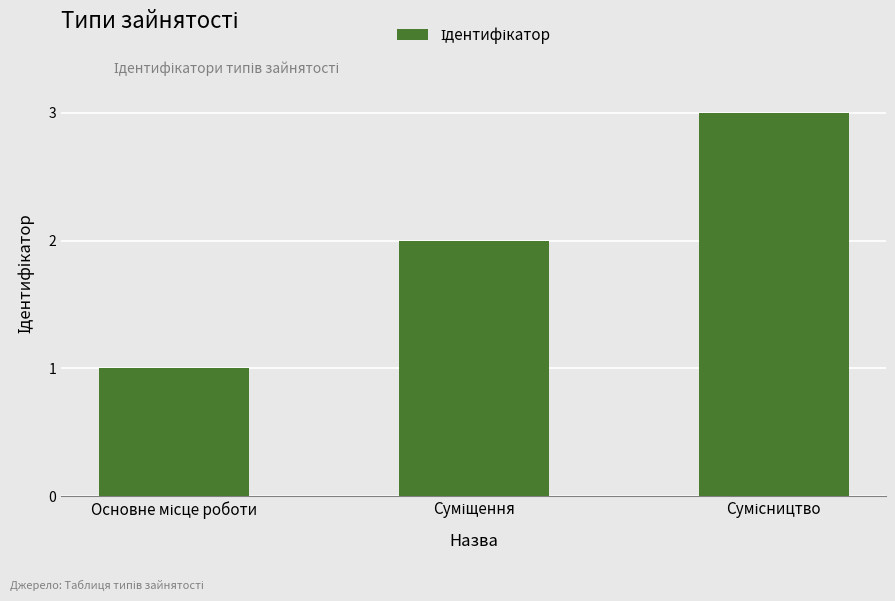

What is the smallest value displayed?

1